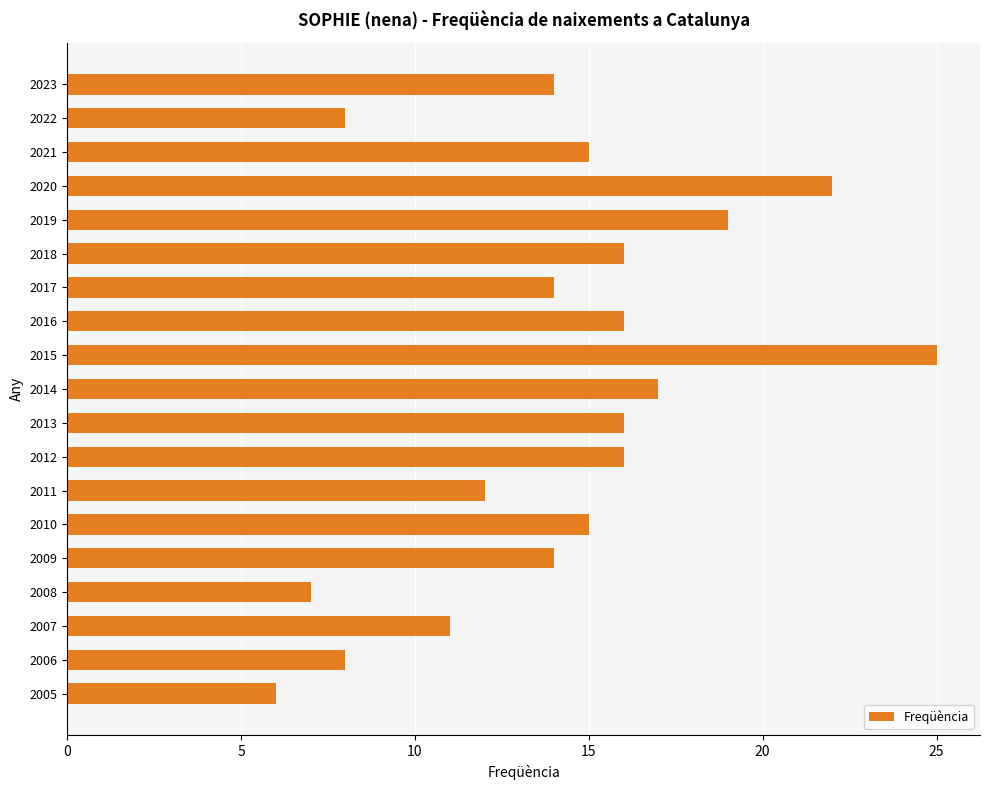

What is the average value?

14